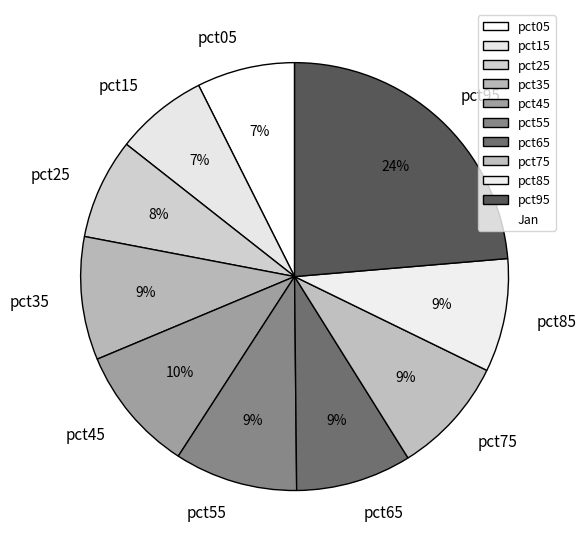

Which slice is the largest?

pct95